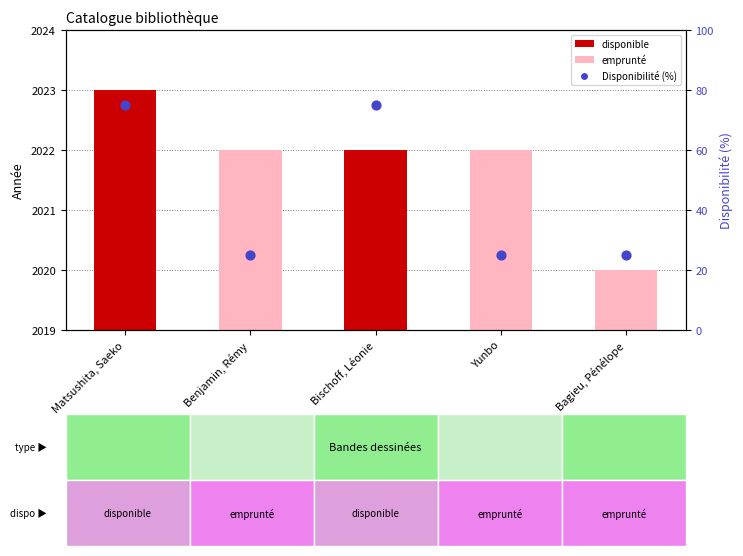

Which series has the widest spread of Y values?

Disponibilité (%)